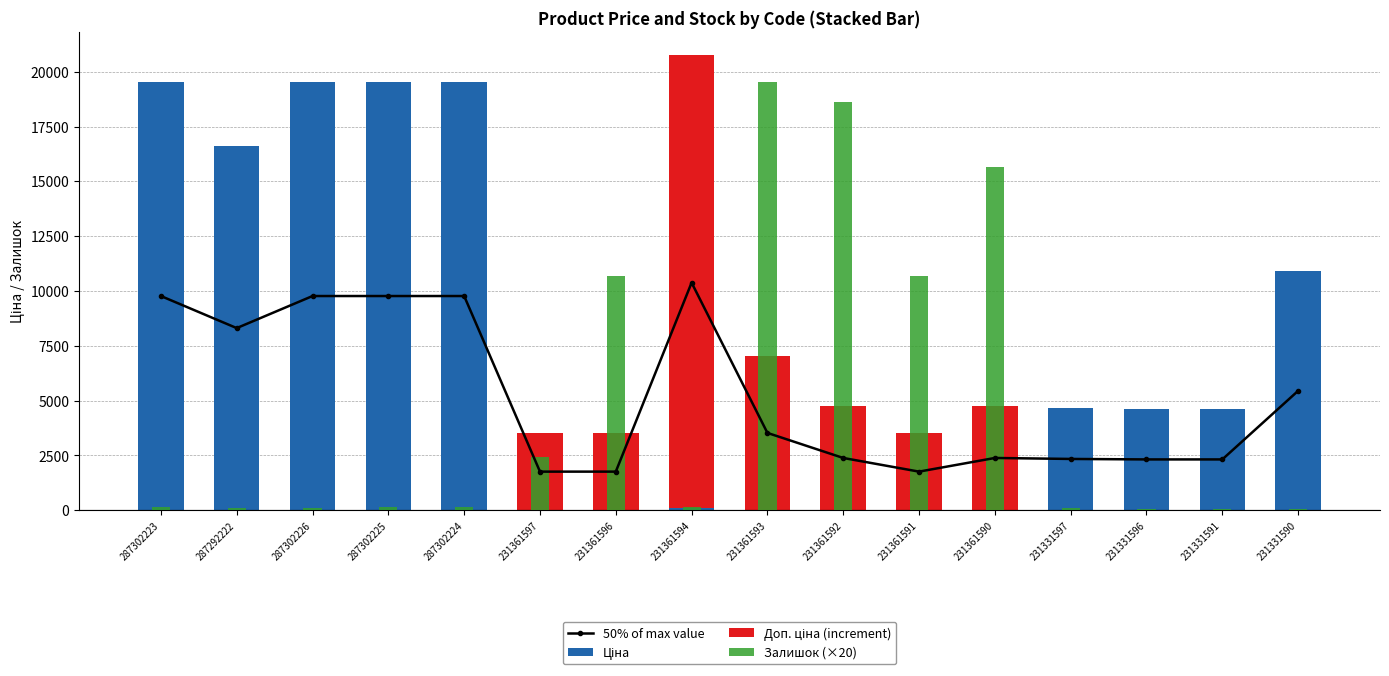

What is the maximum value shown in the chart?

20668.5